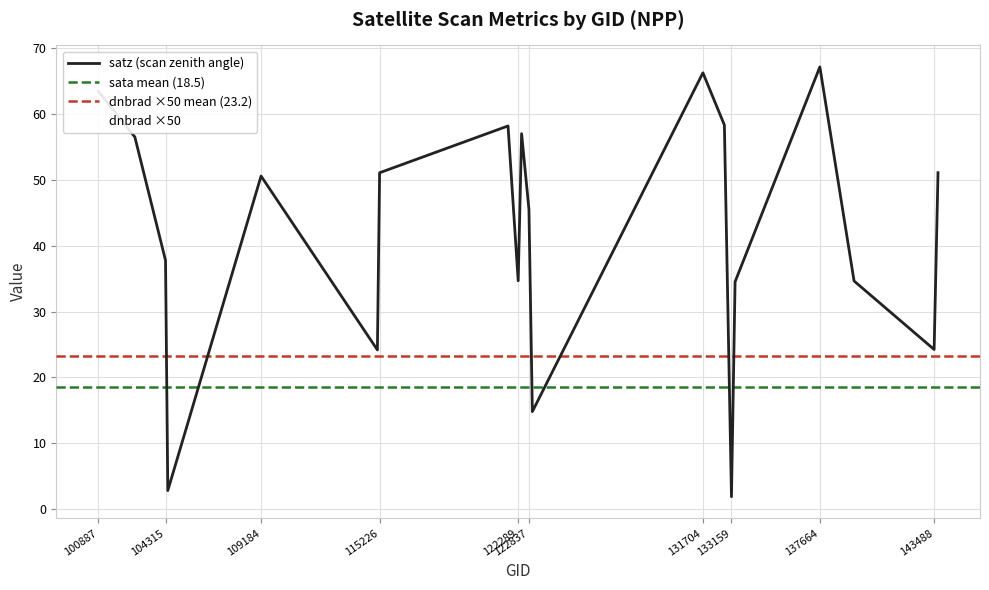

Is it true that satz equals 50.6 at 109184?

True